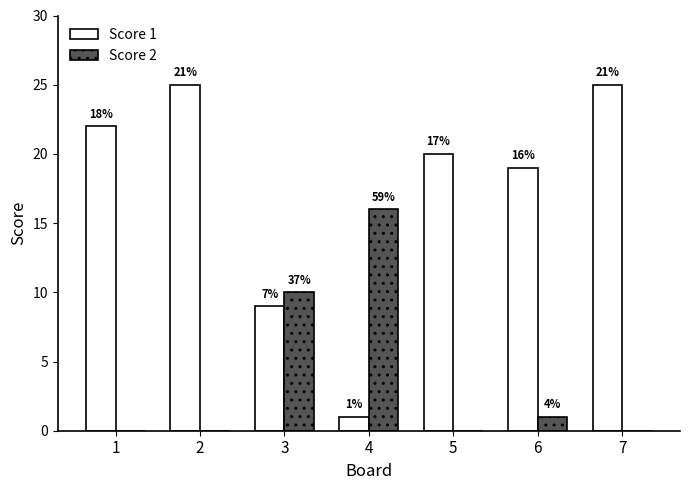

True or false: Score 2 has a value of 10 at 3.

True